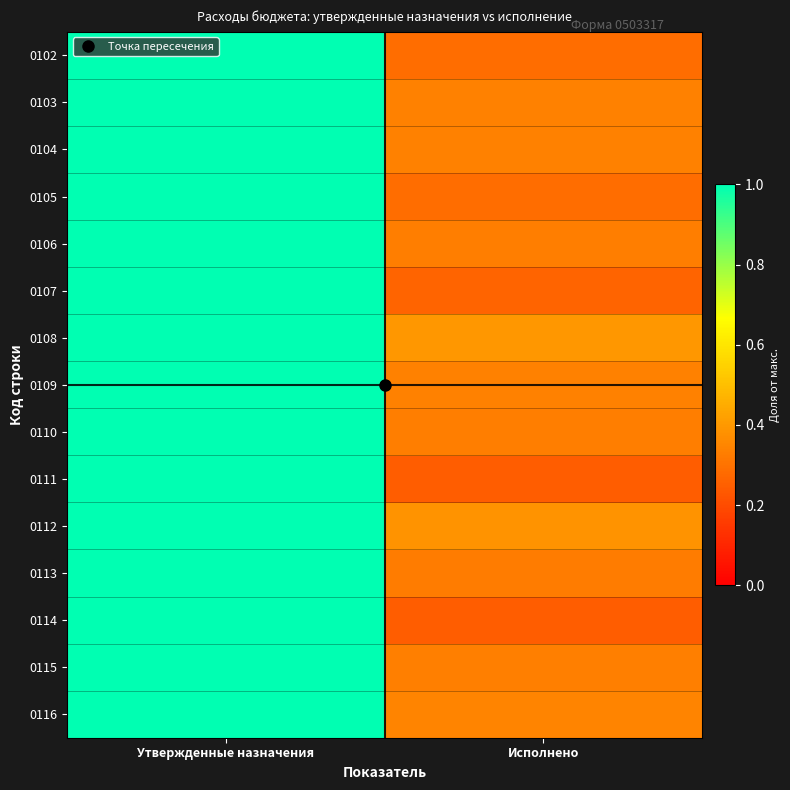

List the series in order of their peak value, highest first.

0102, 0103, 0104, 0105, 0106, 0107, 0108, 0109, 0110, 0111, 0112, 0113, 0114, 0115, 0116